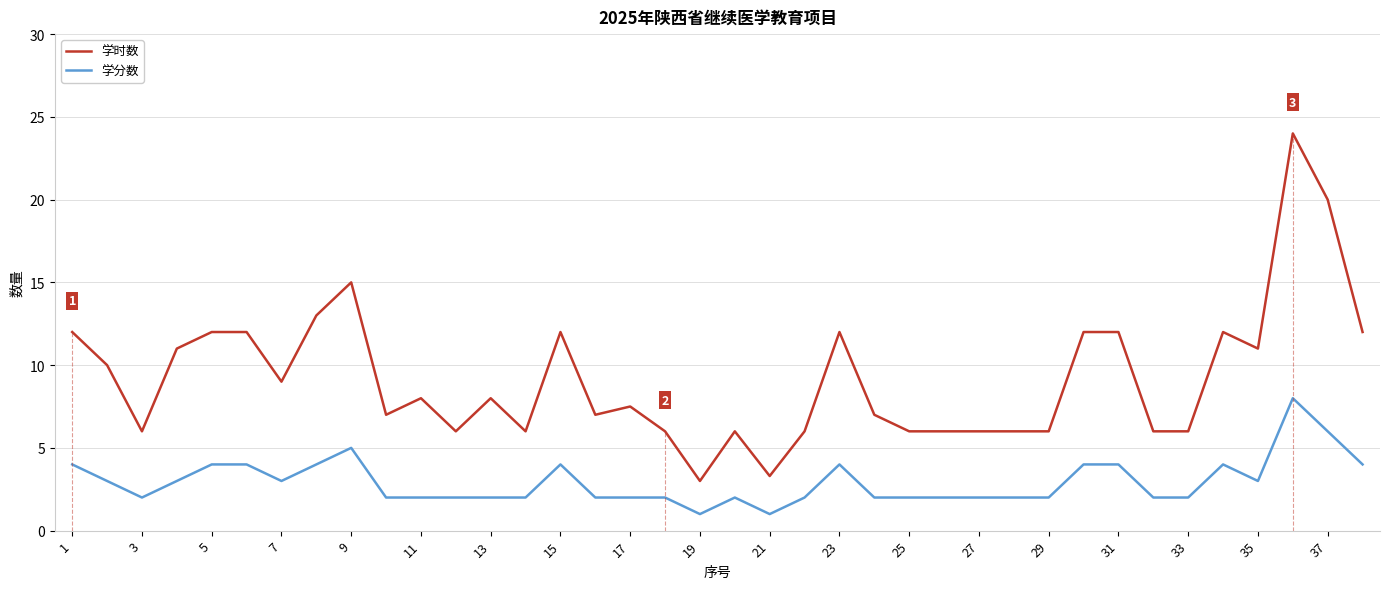

Which series has the largest total across all categories?

学时数